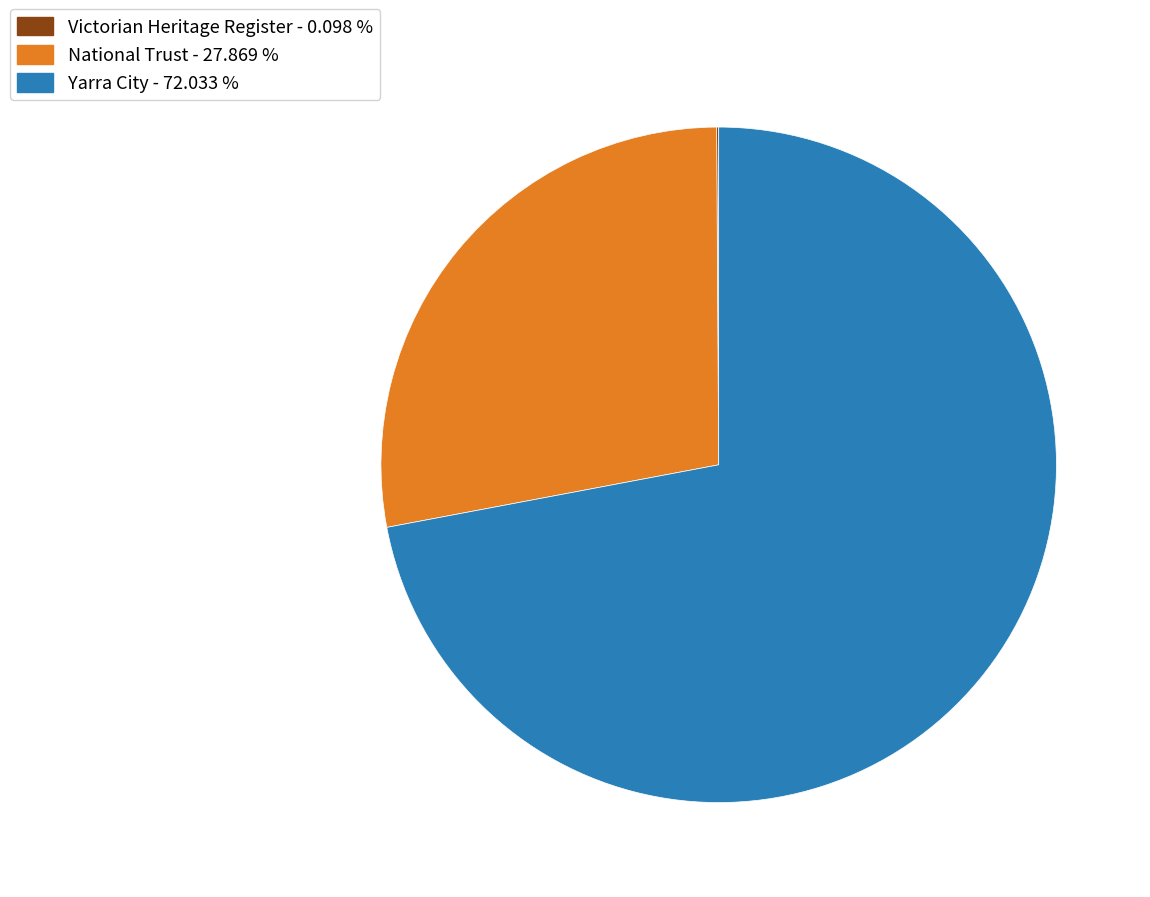

Is there a majority slice in this chart?

Yes